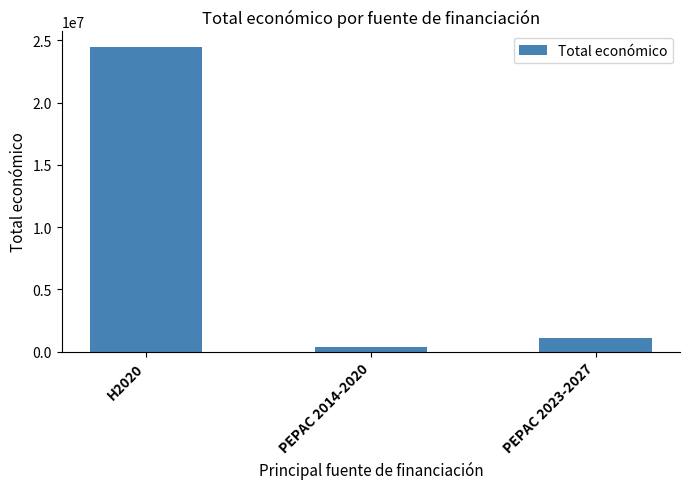

Reading left to right, transcribe all the data shown in this chart.

24501157	329595	1122704